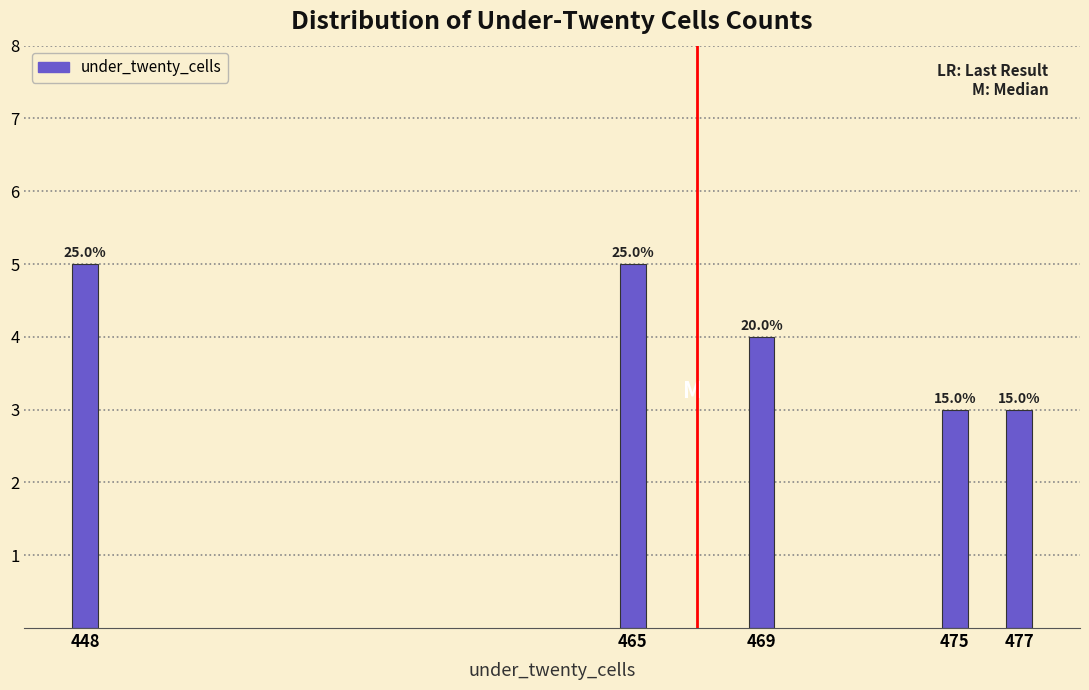

Are the bars horizontal?

No